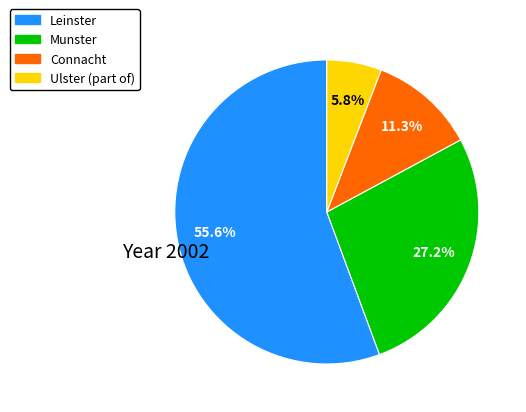

Combined, do Ulster (part of) and Connacht account for over 50%?

No